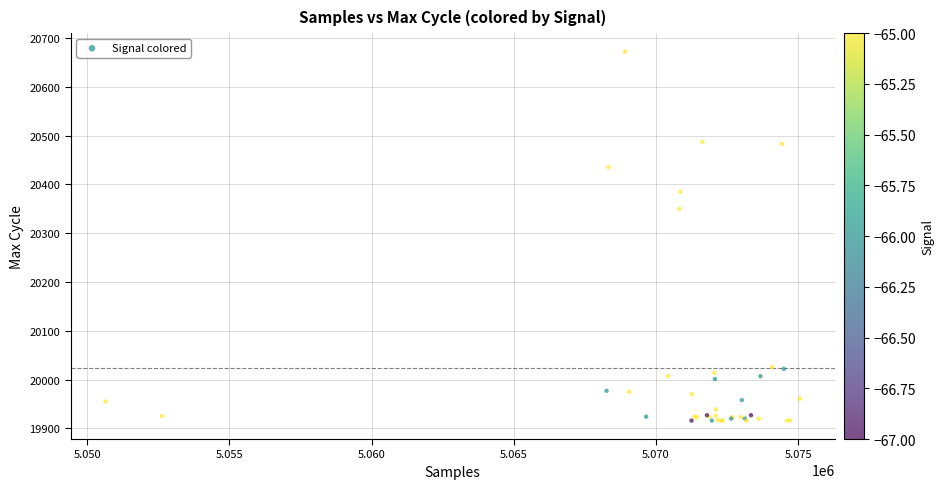

What Y value in the scatter plot is closest to 20294?

20350